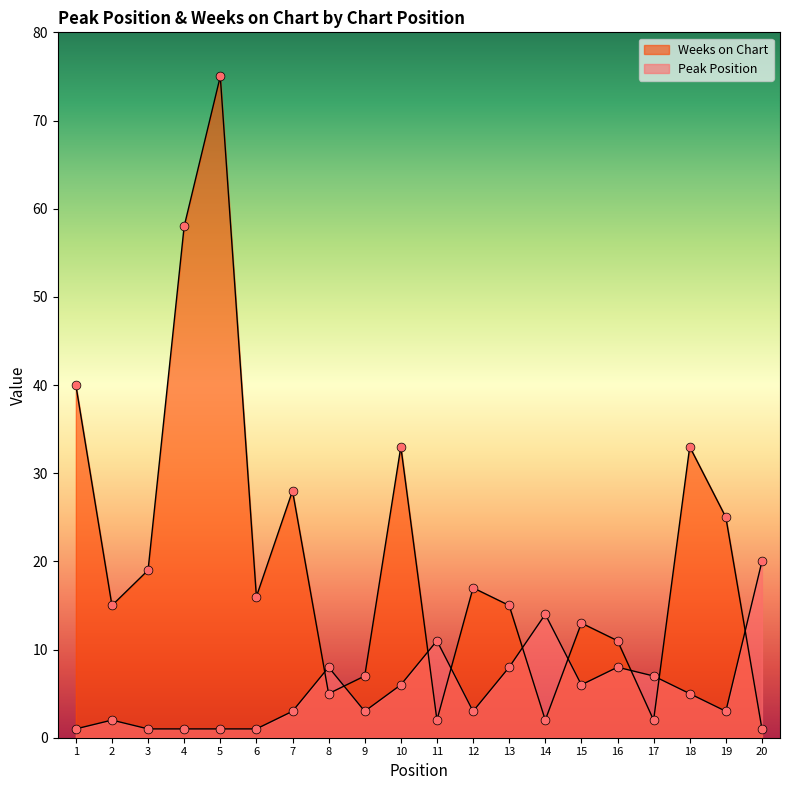

Which series reaches the minimum Y coordinate?

Peak Position